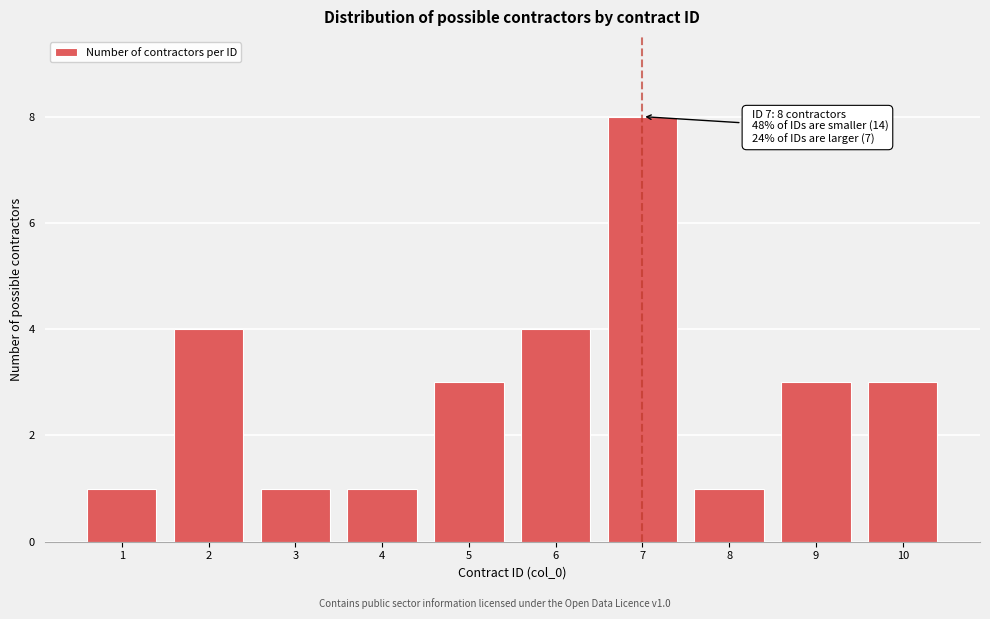

Reading left to right, what are all the values shown in this chart?

1=1	2=4	3=1	4=1	5=3	6=4	7=8	8=1	9=3	10=3